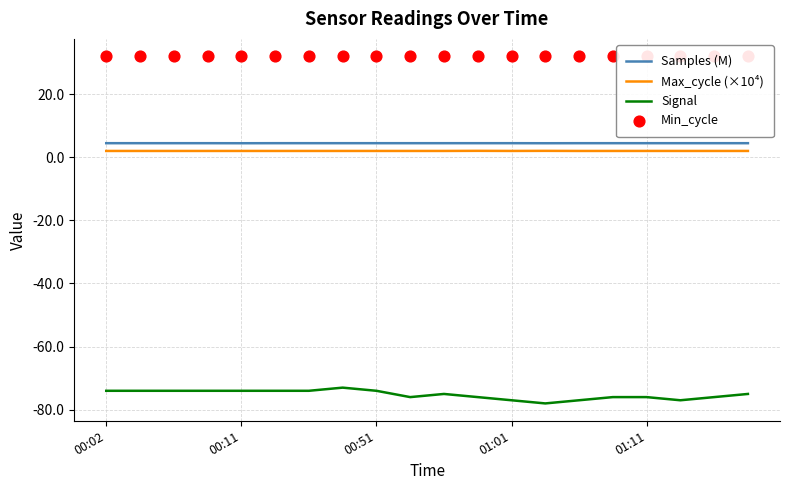

At which category is the sum across all series the highest?

7